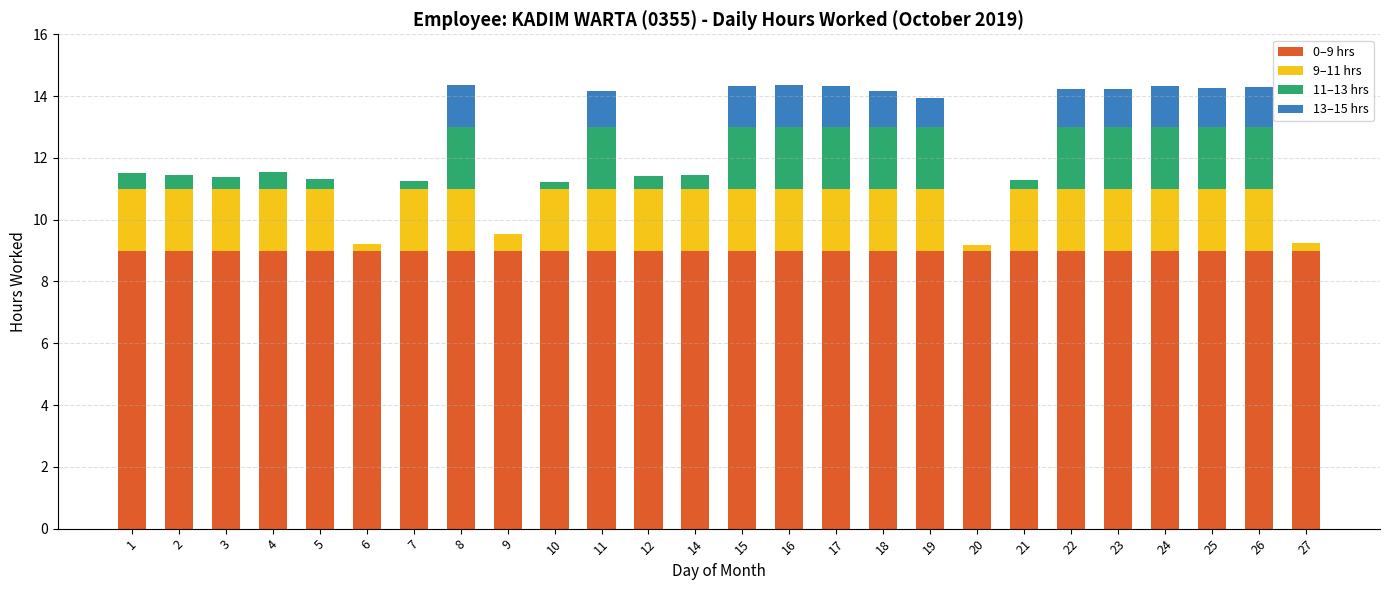

What is the sum of all 0–9 hrs values?

234.0